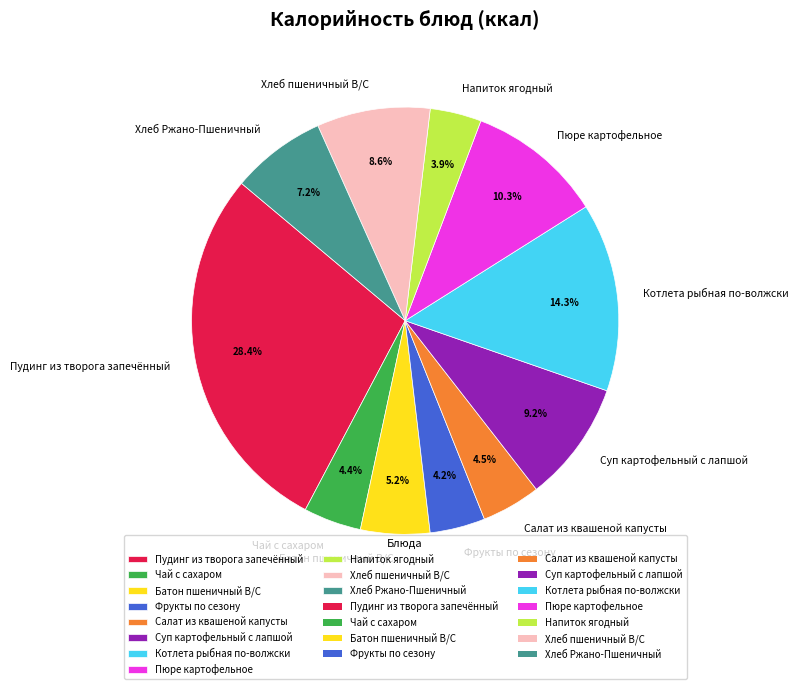

Does Батон пшеничный В/С account for over 50% of the chart?

No